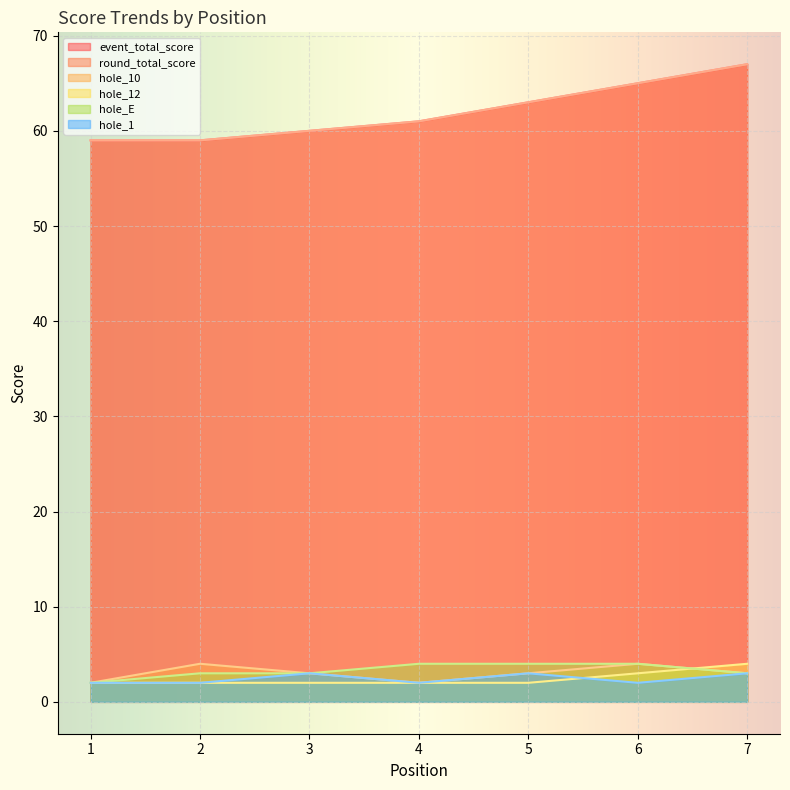

What is the total value across all series at 3?

131